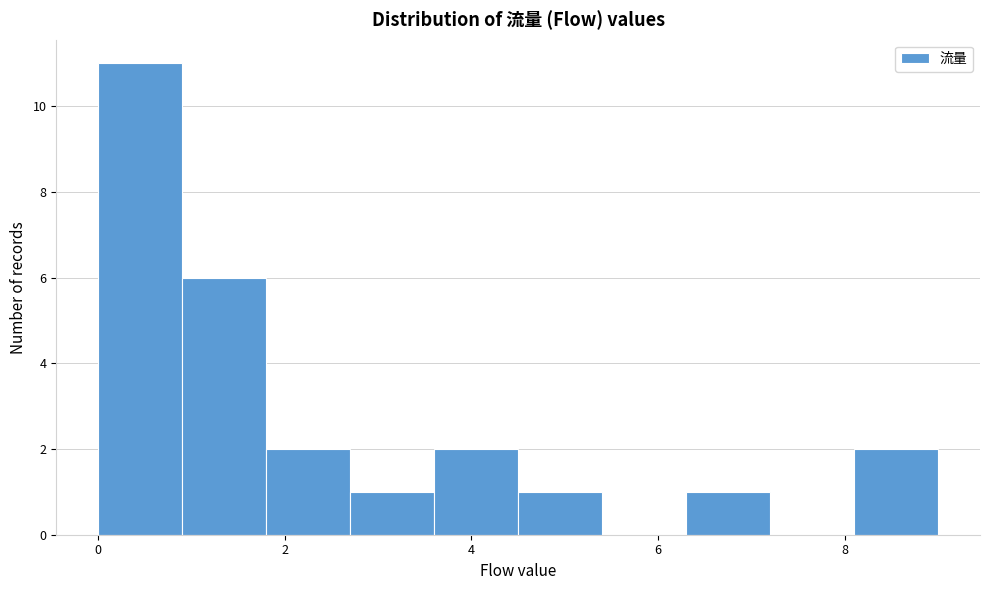

Reading left to right, list every bar in this chart as the range it spans on the x-axis followed by its height. Neither the bar edges nor the heights are printed on the chart, so give them approximately, as read against the axes.

0.0 to 0.9: 11
0.9 to 1.8: 6
1.8 to 2.7: 2
2.7 to 3.6: 1
3.6 to 4.5: 2
4.5 to 5.4: 1
5.4 to 6.3: 0
6.3 to 7.2: 1
7.2 to 8.1: 0
8.1 to 9.0: 2